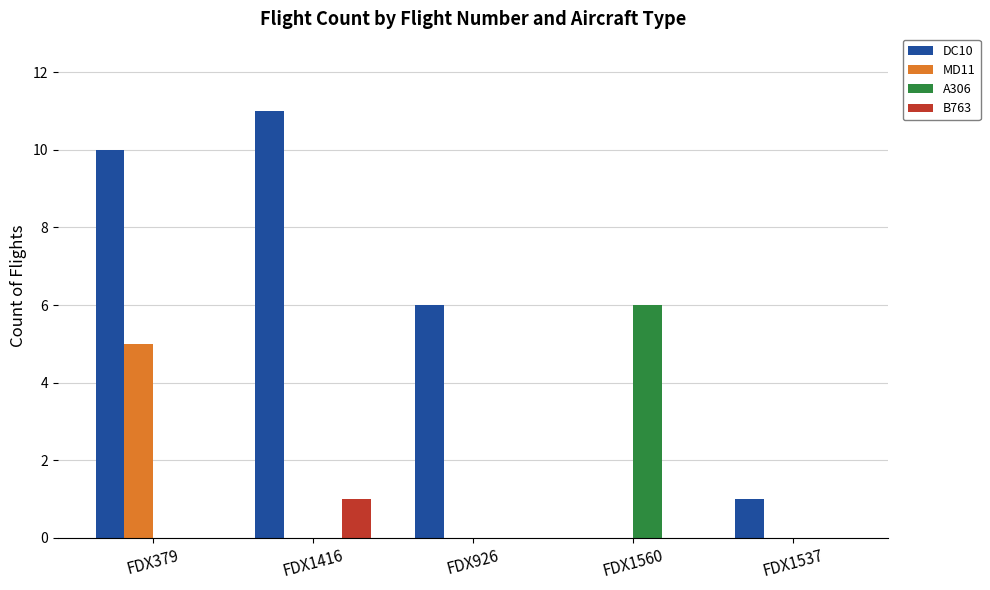

True or false: MD11 has a value of 5 at FDX379.

True